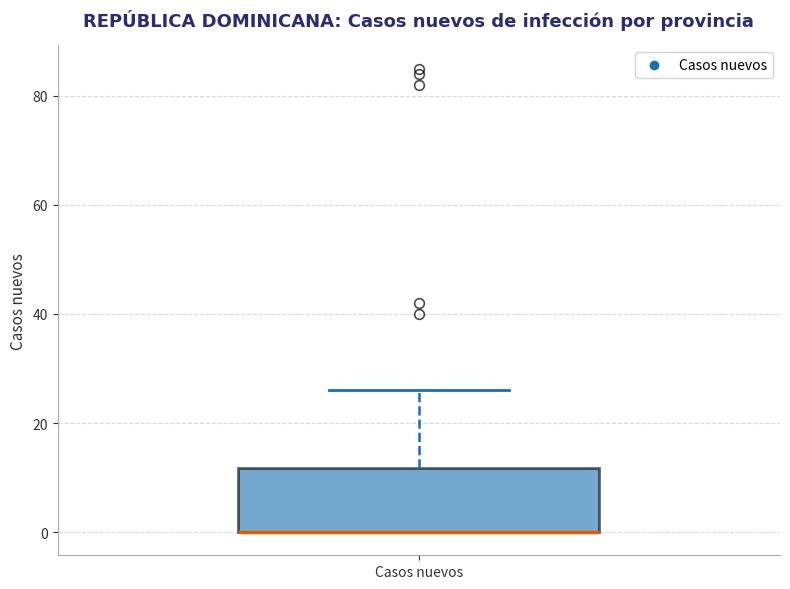

Where does the upper whisker of the box for Casos nuevos end on the y-axis? The values are not printed on the chart, so give them approximately, as read against the axis.

26